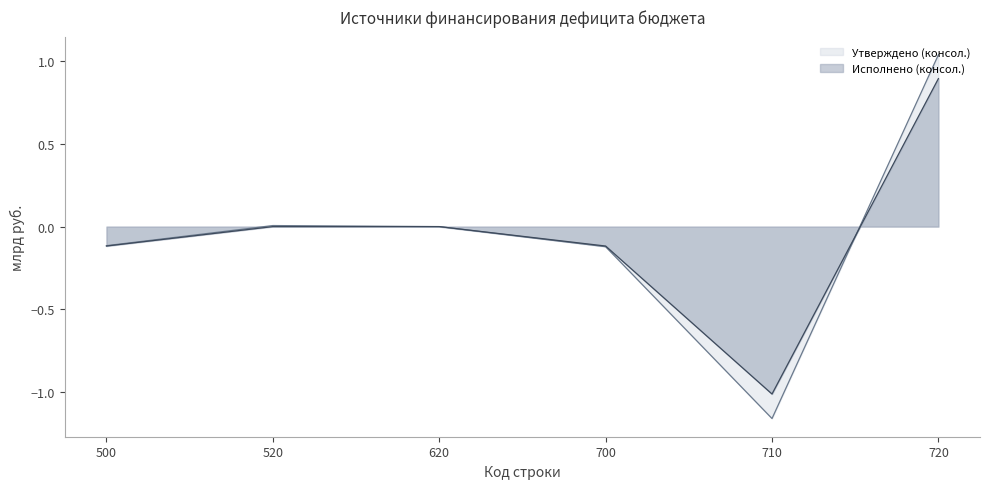

At which category is the sum across all series the highest?

720